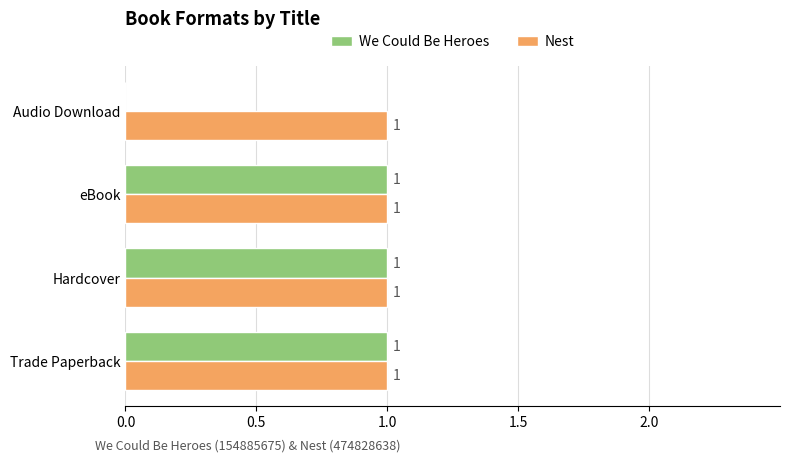

Which series has the largest total across all categories?

Nest